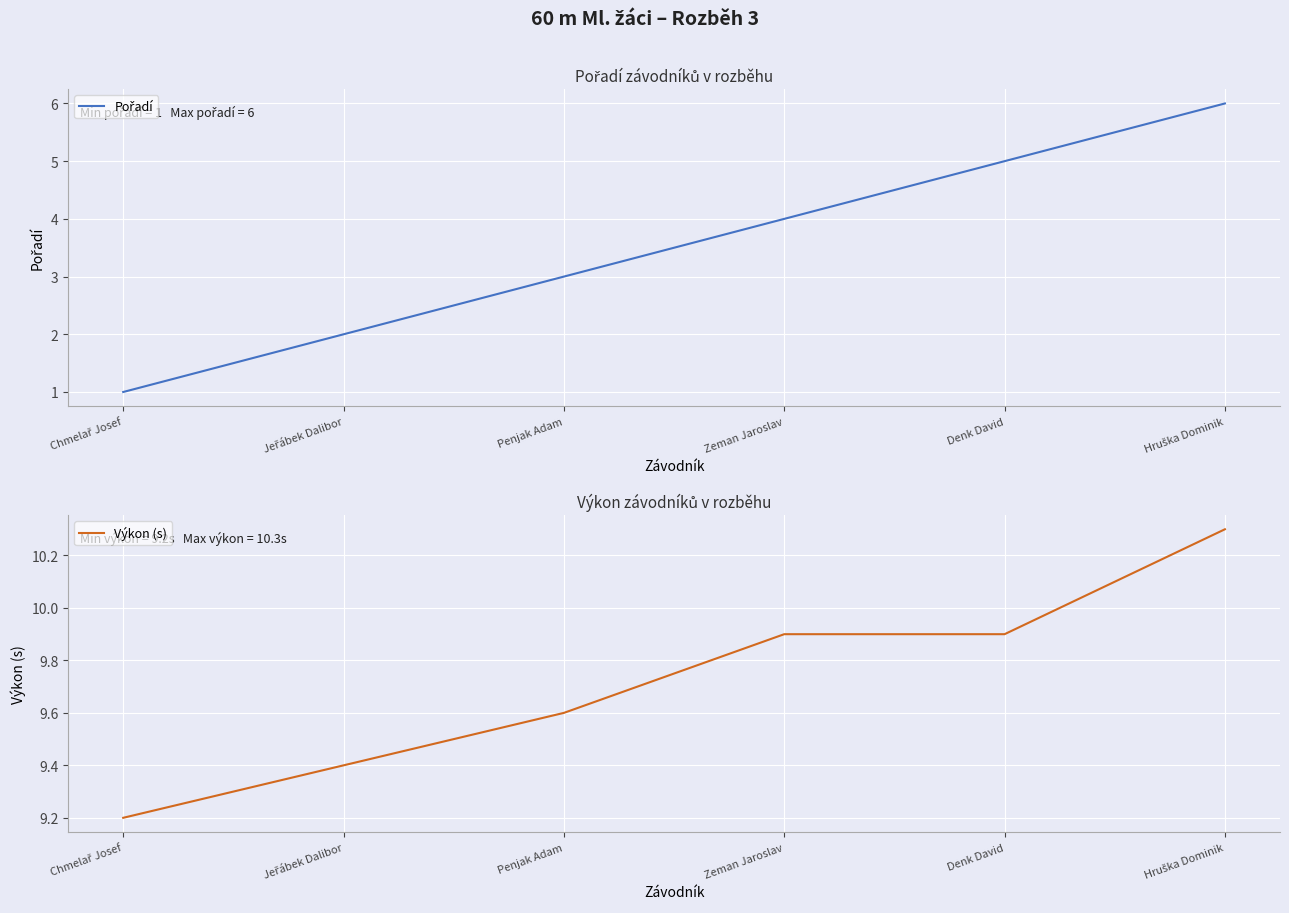

Between Penjak Adam and Denk David, which is larger?

Denk David